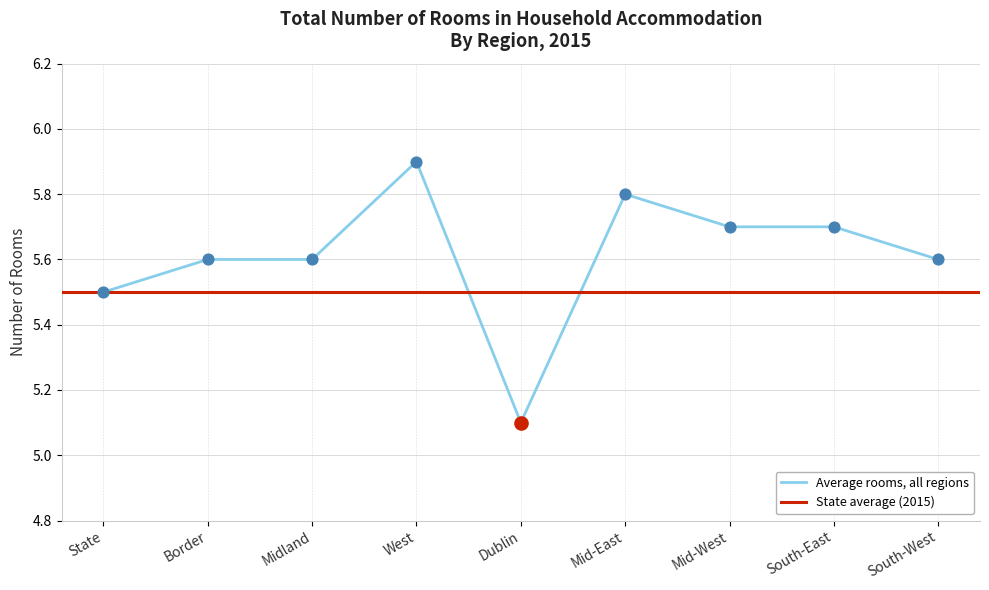

What is the change in value from Dublin to Mid-West?

+0.6